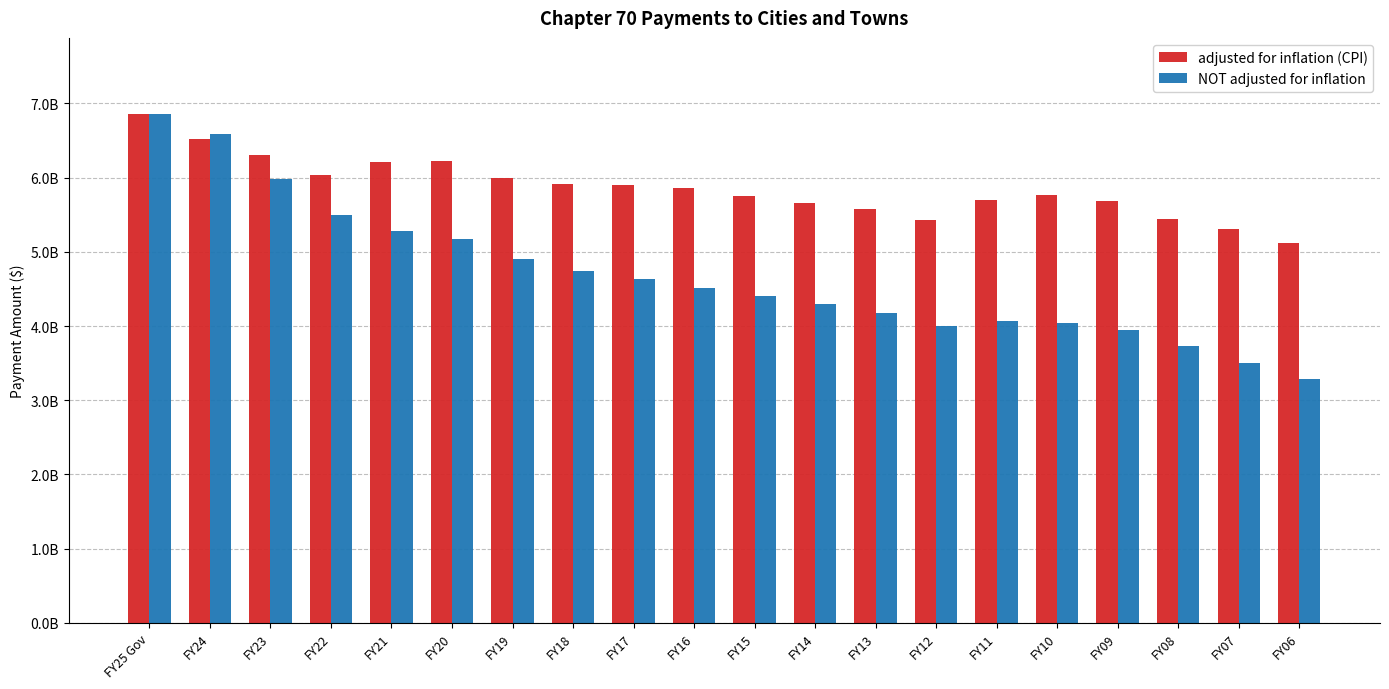

Rank the series at FY16 from lowest to highest value.

NOT adjusted for inflation, adjusted for inflation (CPI)